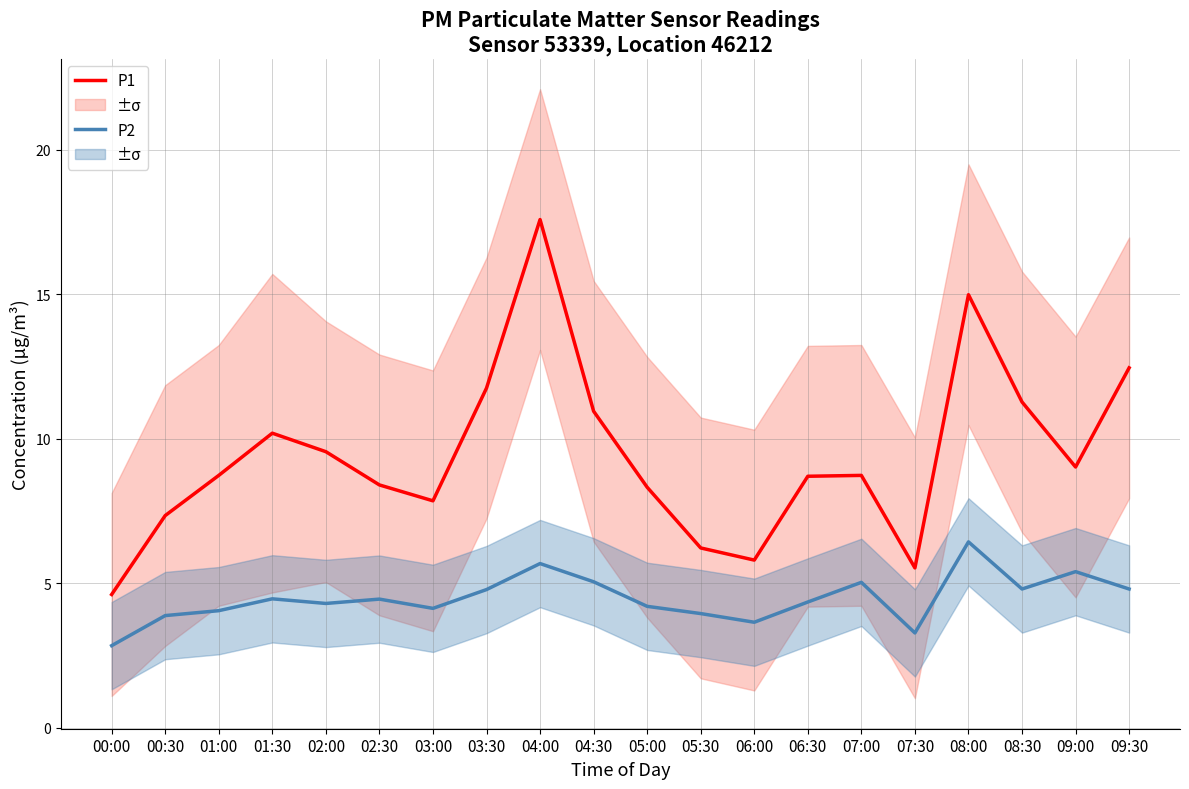

What is the spread (max minus min) of values at 08:00?

8.6